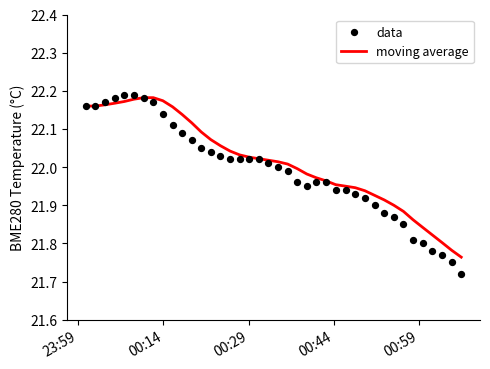

At how many categories does at least one series exceed 22?

22